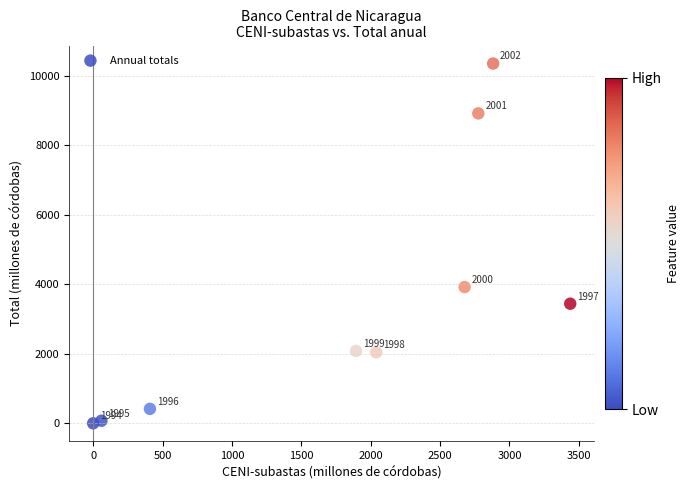

What Y value in the scatter plot is closest to 5179?

3922.5